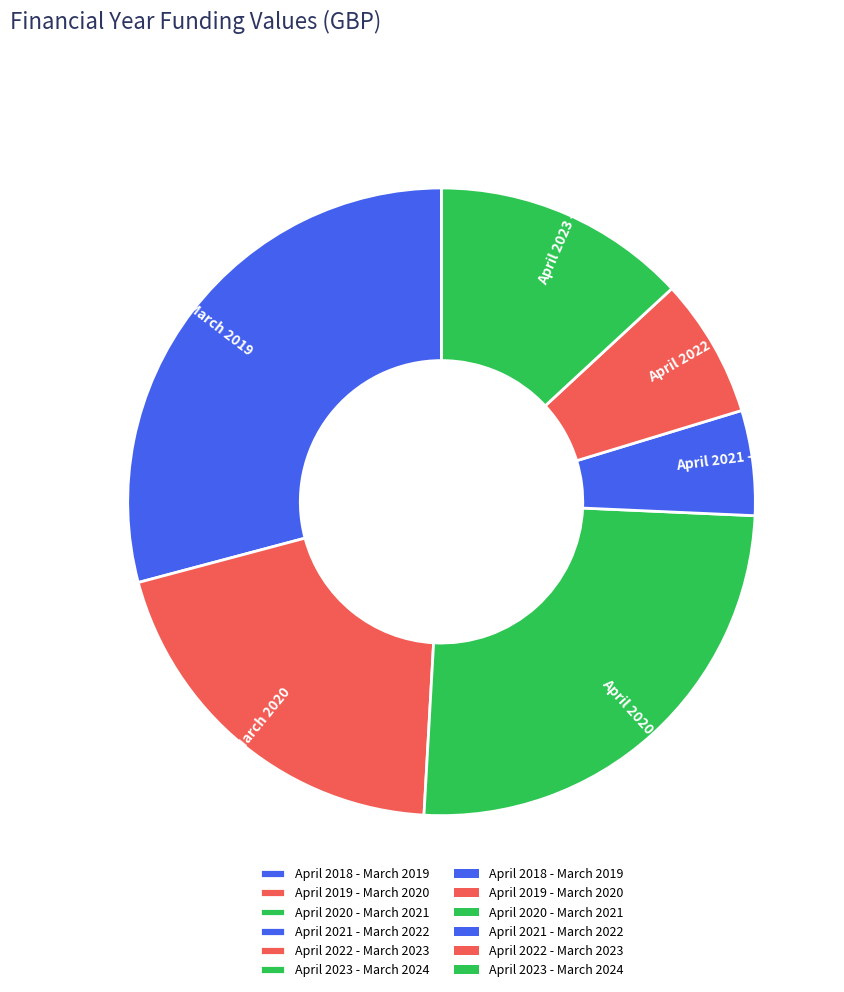

What is the smallest slice in the pie chart?

April 2021 - March 2022